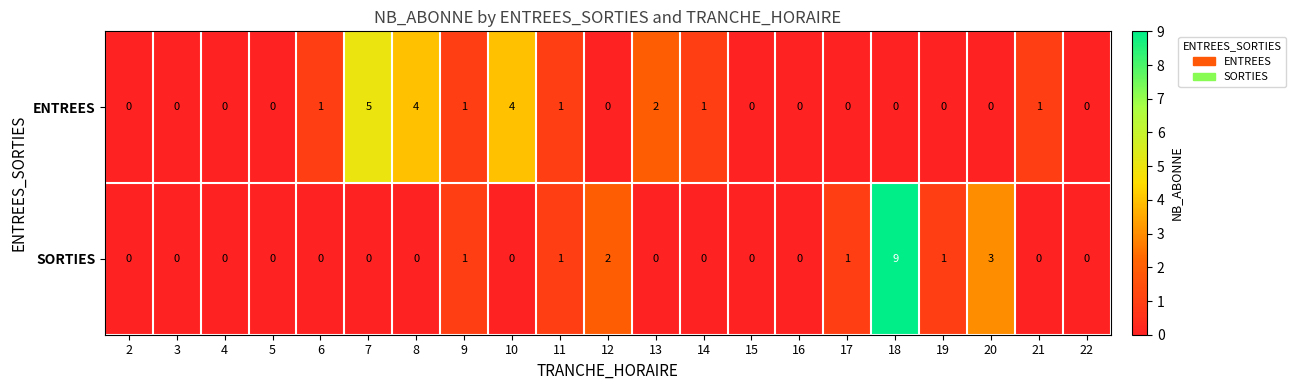

Which series has the largest total across all categories?

ENTREES